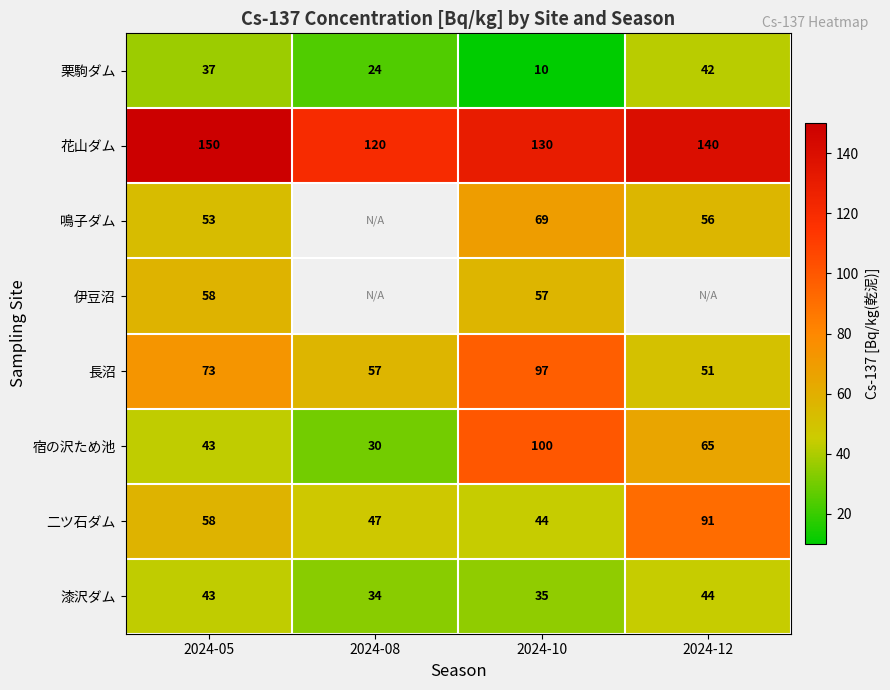

At which category is the sum across all series the highest?

2024-10